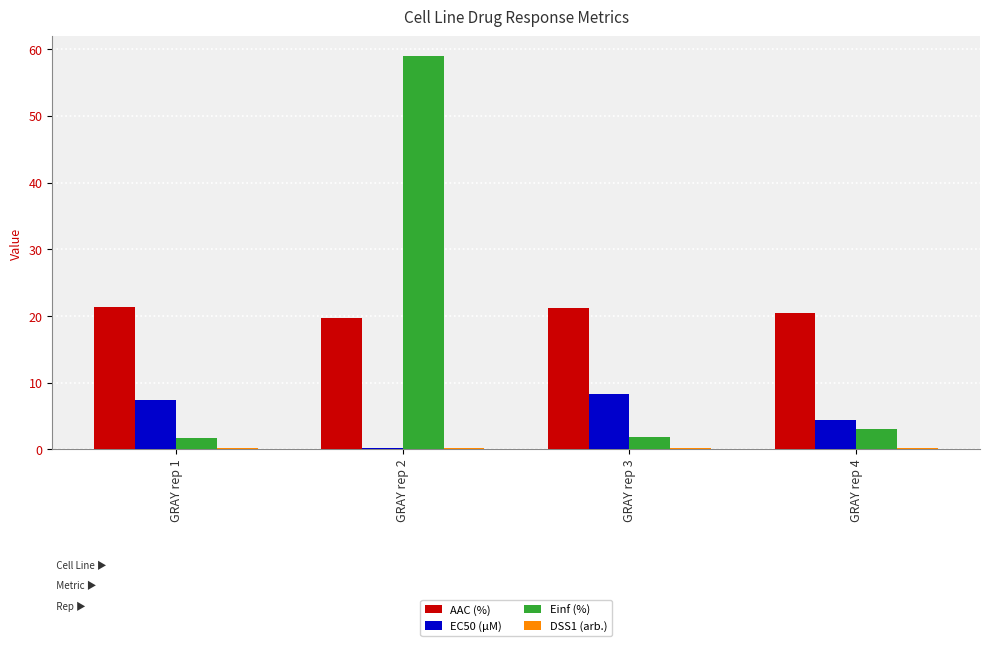

Is it true that EC50 (µM) equals 8.3 at GRAY rep 3?

True